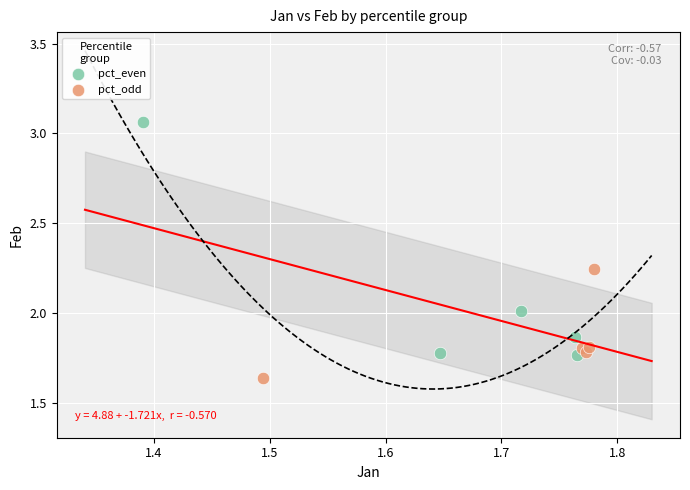

Which series contains the highest Y value?

pct_even